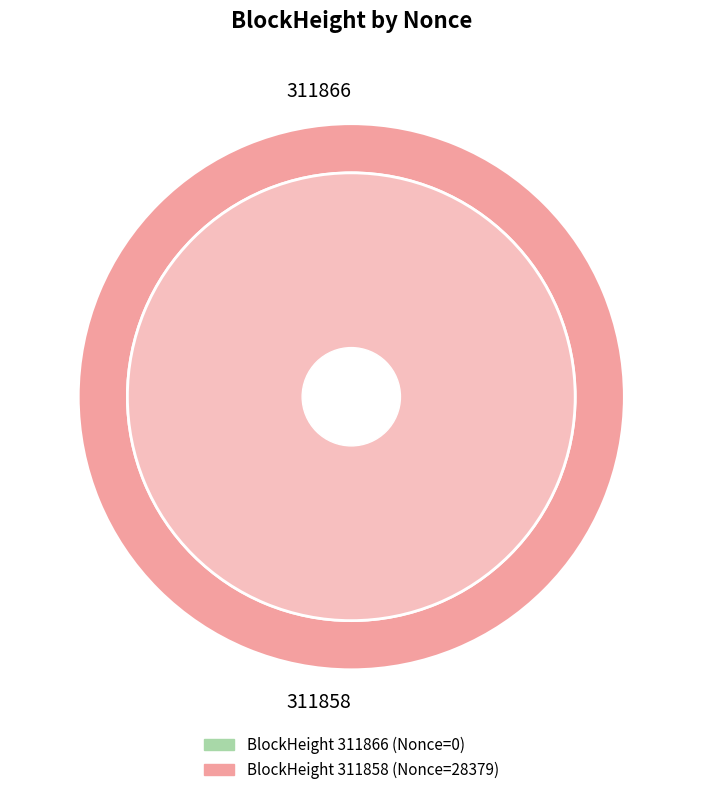

How many segments does this pie chart have?

2